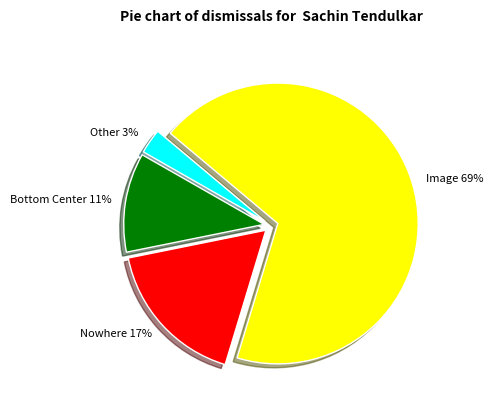

Rank the categories by value from lowest to highest.

Other, Bottom Center, Nowhere, Image